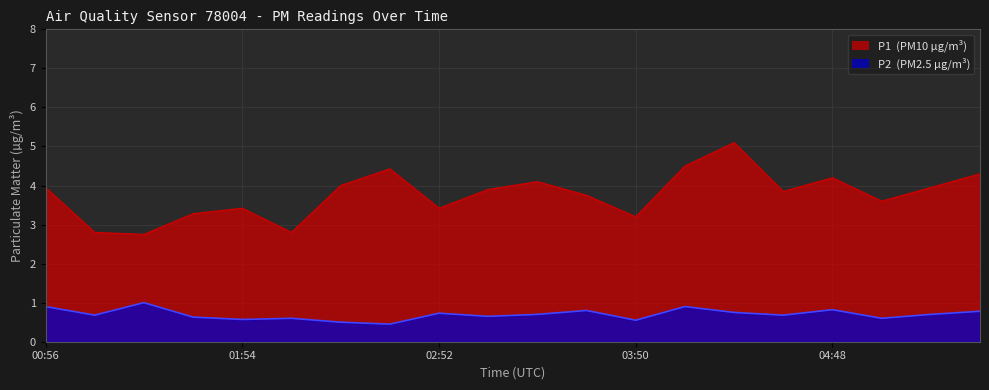

Which has a higher value, 01:39 or 05:02?

05:02